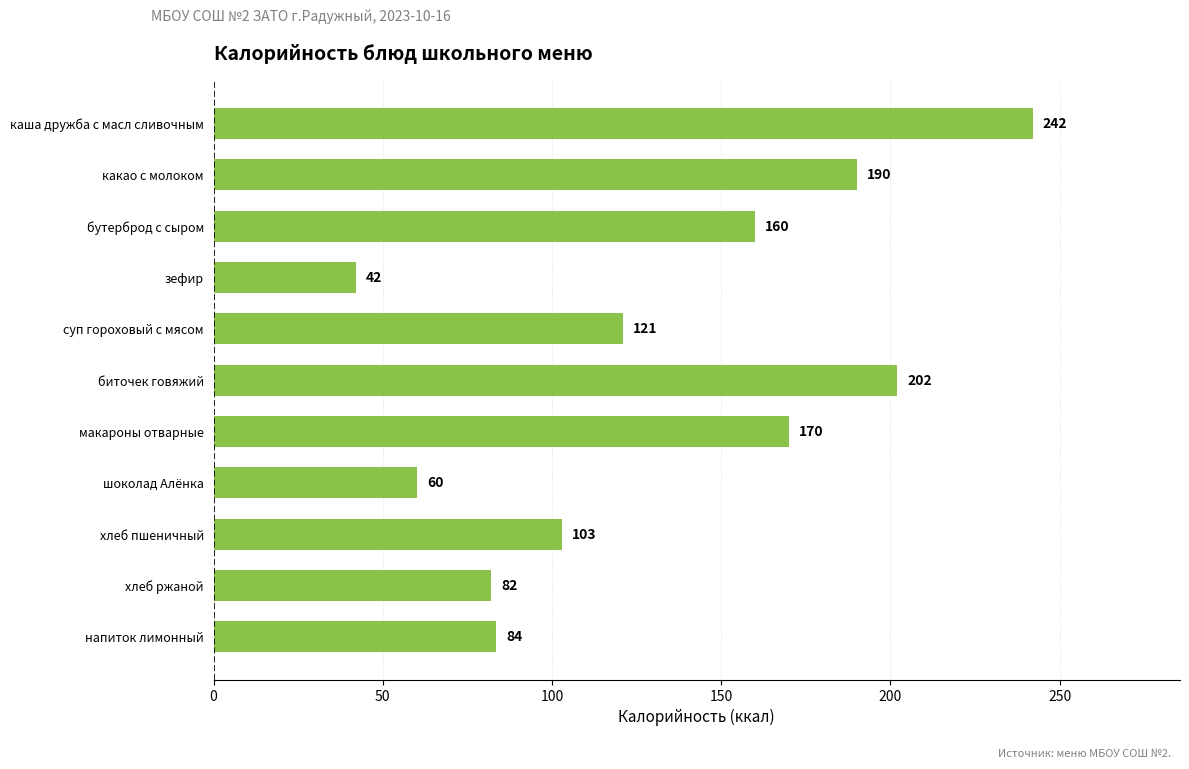

How many data points does each series have?

11